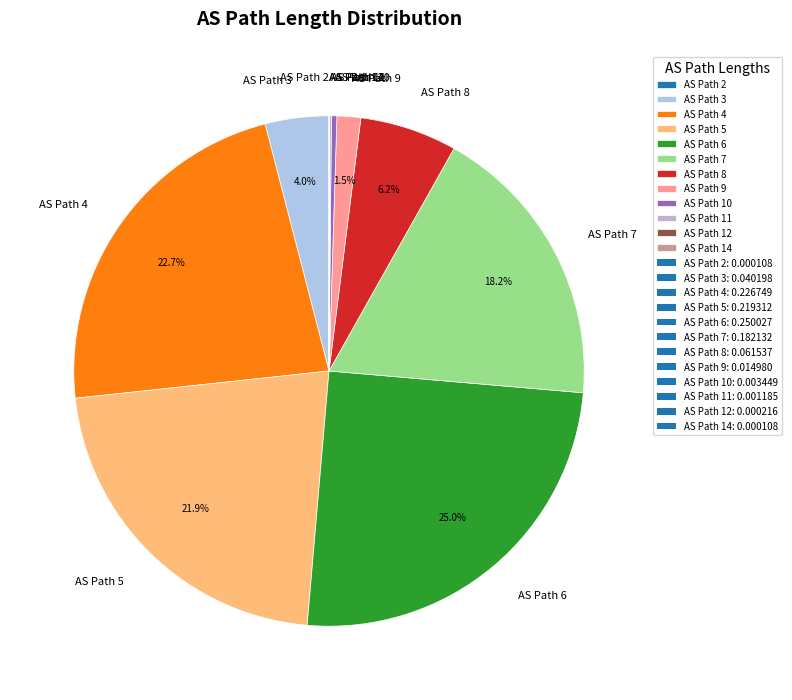

What is the largest slice in the pie chart?

AS Path 6